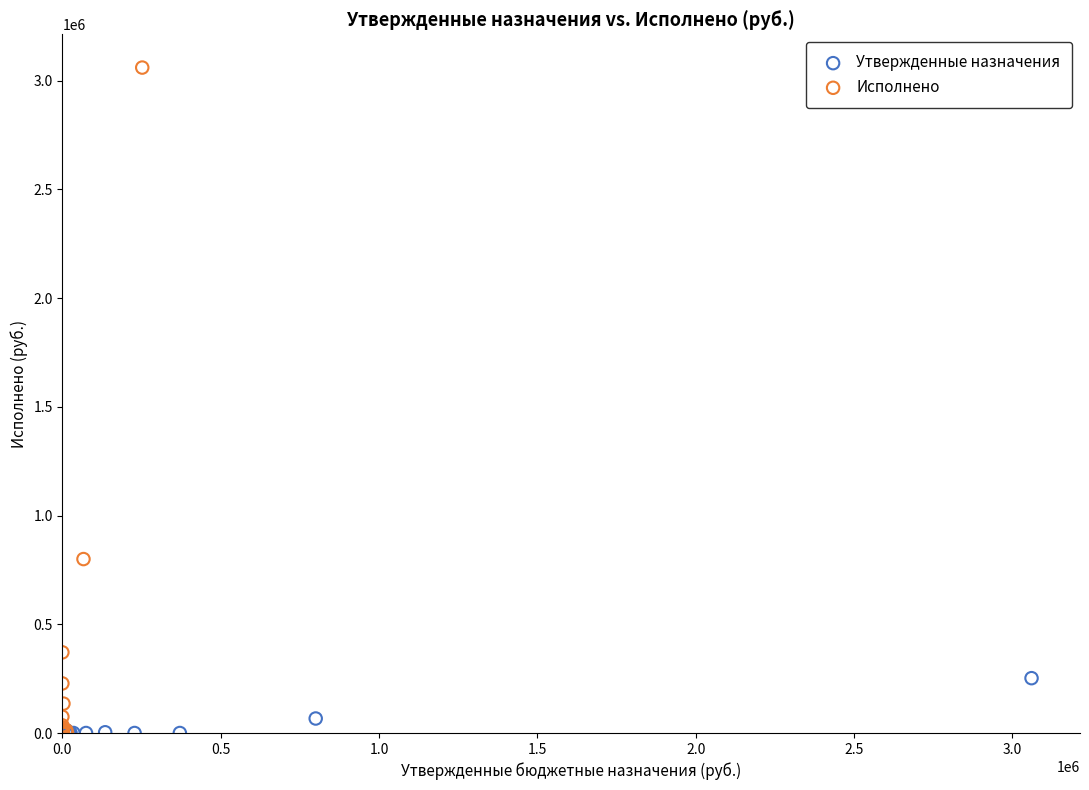

Which series has the widest spread of Y values?

Исполнено